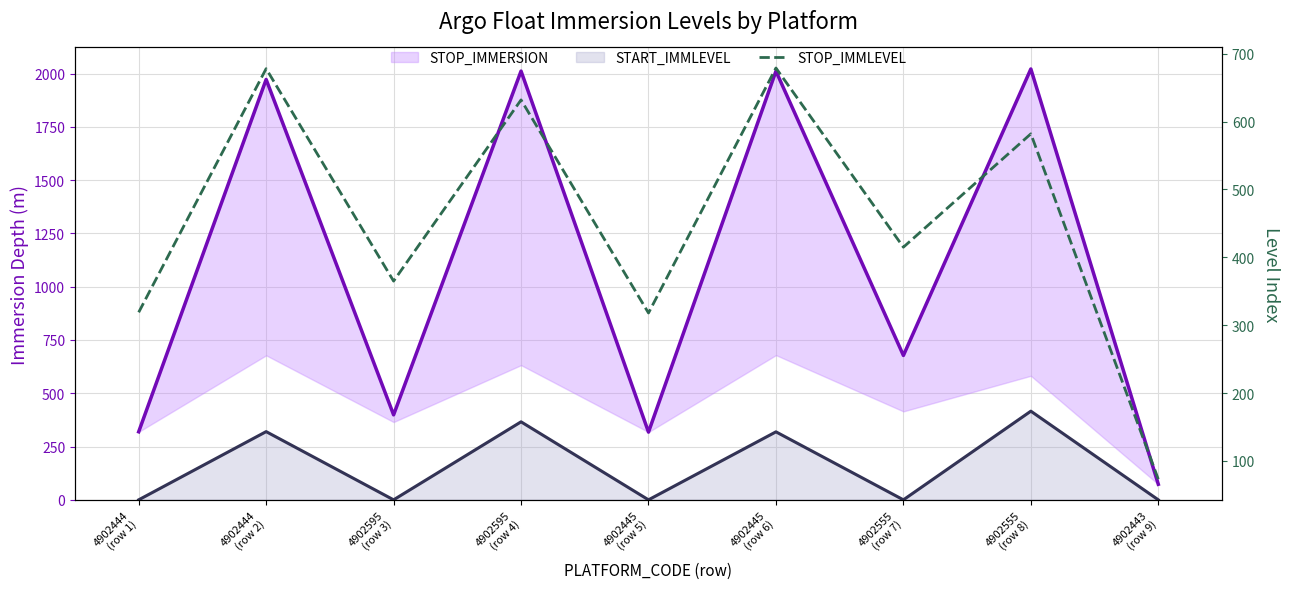

What position from the right is 4902555
(row 8)?

2